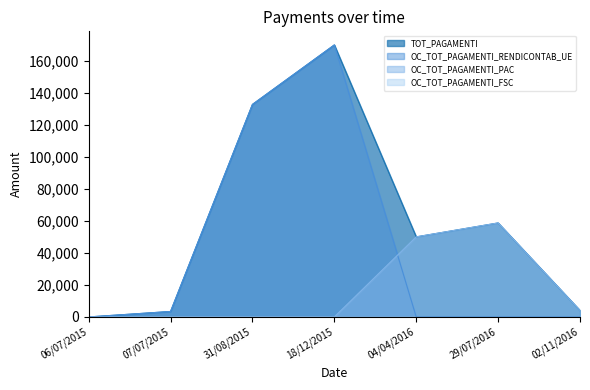

Reading left to right, transcribe all the data shown in this chart.

TOT_PAGAMENTI: 06/07/2015=0.0	07/07/2015=3409.7	31/08/2015=132803.9	18/12/2015=169991.8	04/04/2016=50040.5	29/07/2016=58746.4	02/11/2016=4026.0
OC_TOT_PAGAMENTI_RENDICONTAB_UE: 06/07/2015=0.0	07/07/2015=3409.7	31/08/2015=132803.9	18/12/2015=169991.8	04/04/2016=0.0	29/07/2016=0.0	02/11/2016=0.0
OC_TOT_PAGAMENTI_PAC: 06/07/2015=0.0	07/07/2015=0.0	31/08/2015=0.0	18/12/2015=0.0	04/04/2016=50040.5	29/07/2016=58746.4	02/11/2016=4026.0